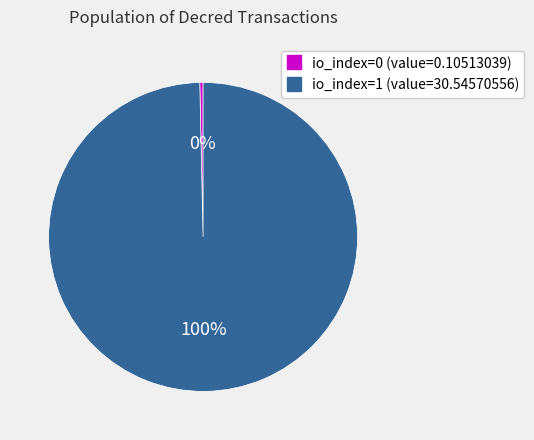

Does any single category account for the majority?

Yes